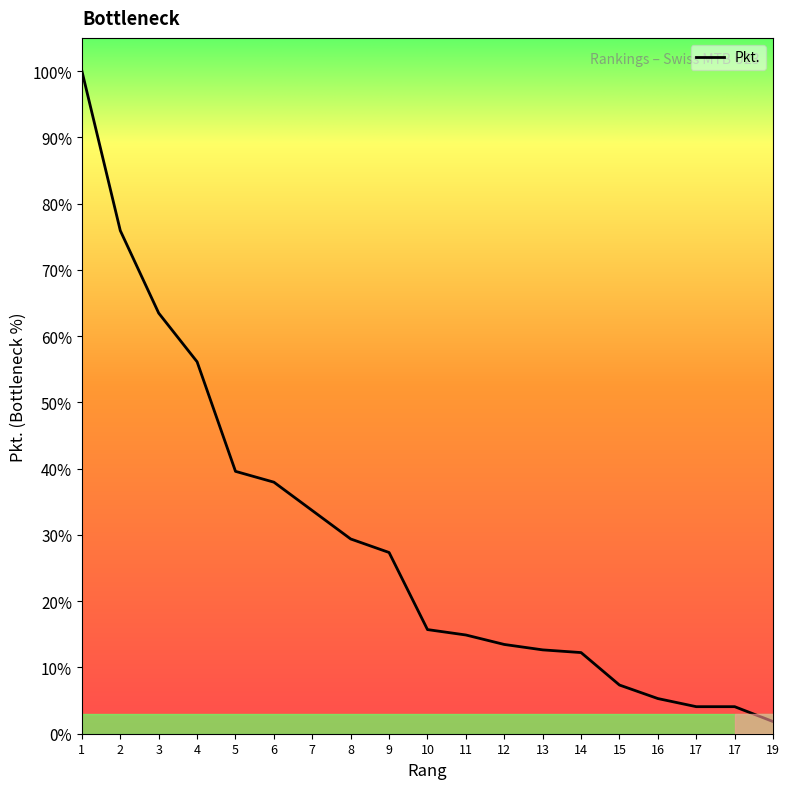

Rank the categories by value from lowest to highest.

19, 17, 17, 16, 15, 14, 13, 12, 11, 10, 9, 8, 7, 6, 5, 4, 3, 2, 1